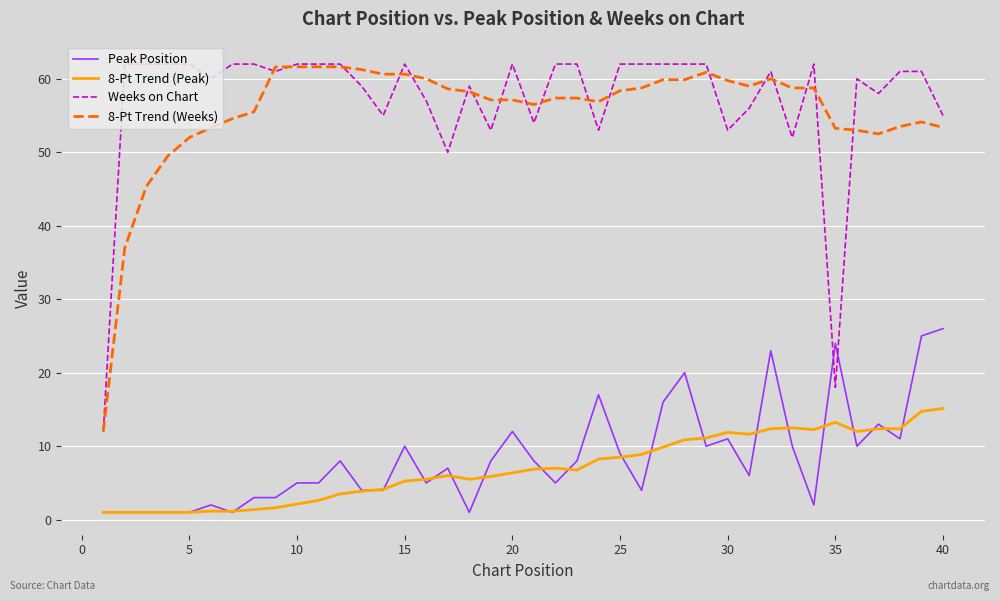

Which series has the widest spread of values?

Weeks on Chart